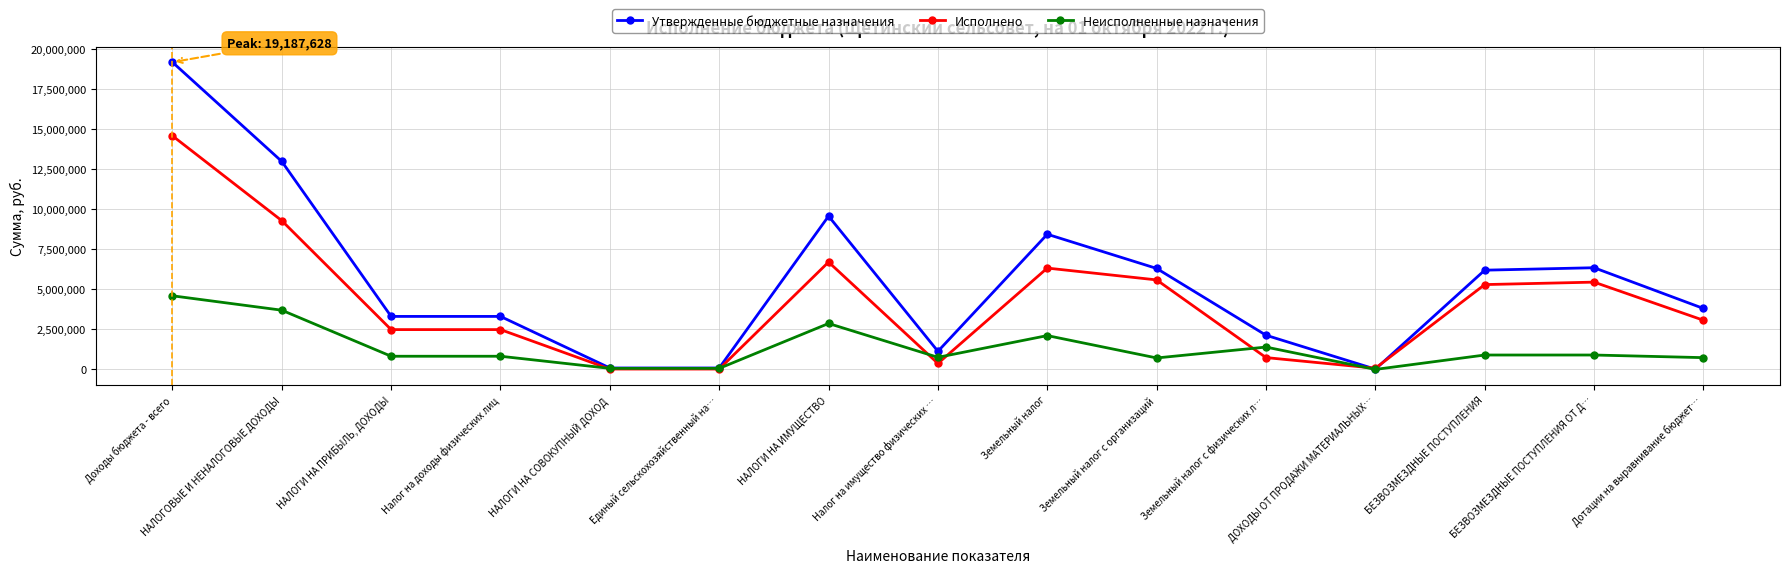

What position from the right is НАЛОГОВЫЕ И НЕНАЛОГОВЫЕ ДОХОДЫ?

14